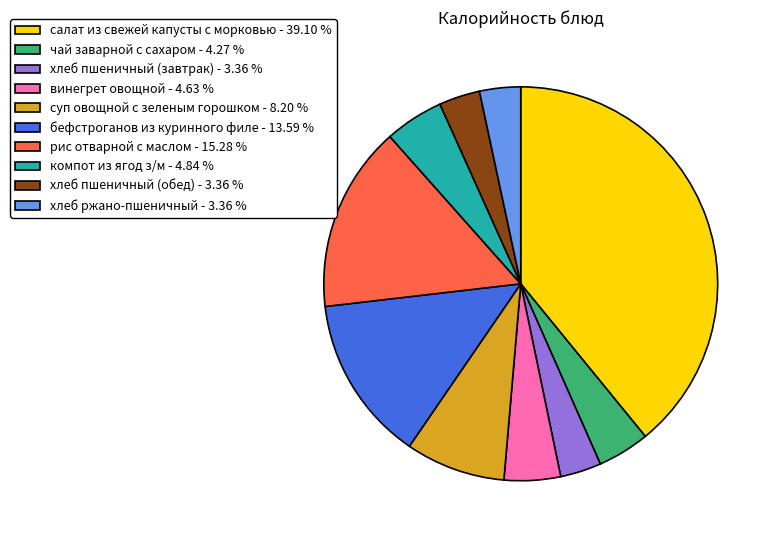

Is хлеб пшеничный (завтрак) - 3.36 % the majority of the pie?

No